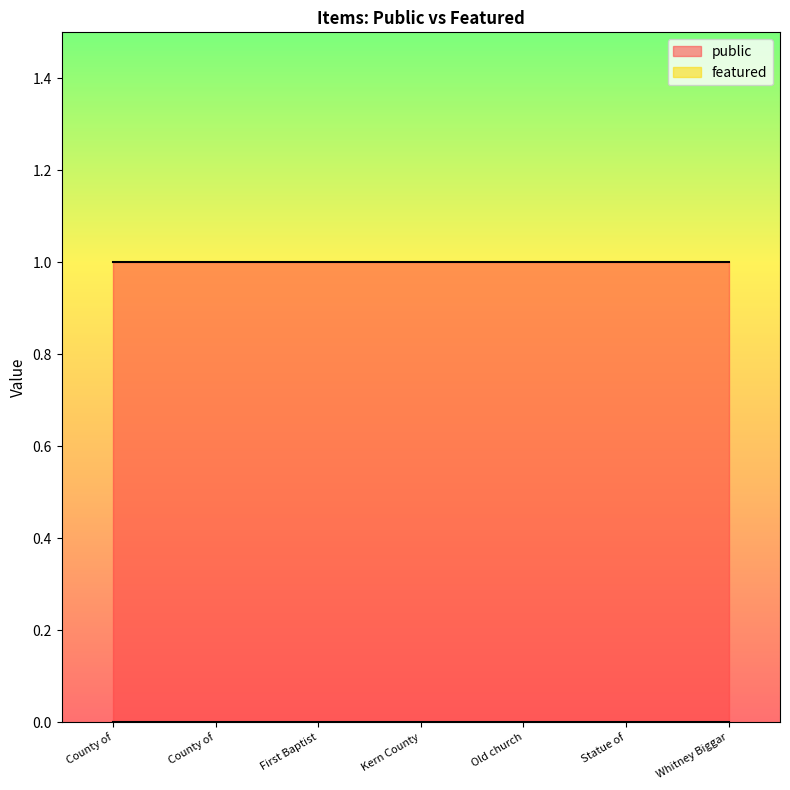

How many series are shown in this chart?

2